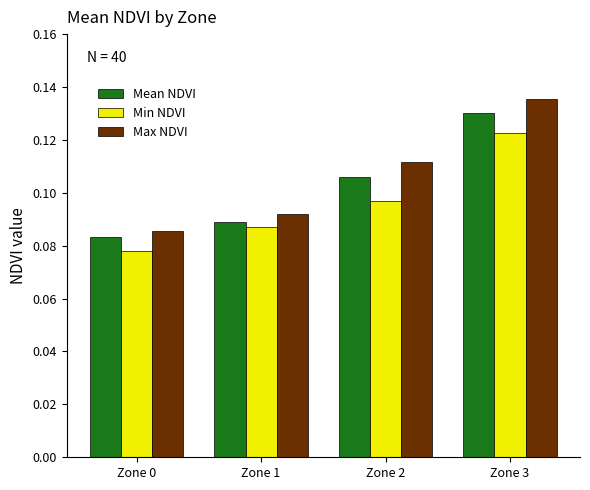

Between Zone 2 and Zone 3, which series saw the biggest shift?

Min NDVI